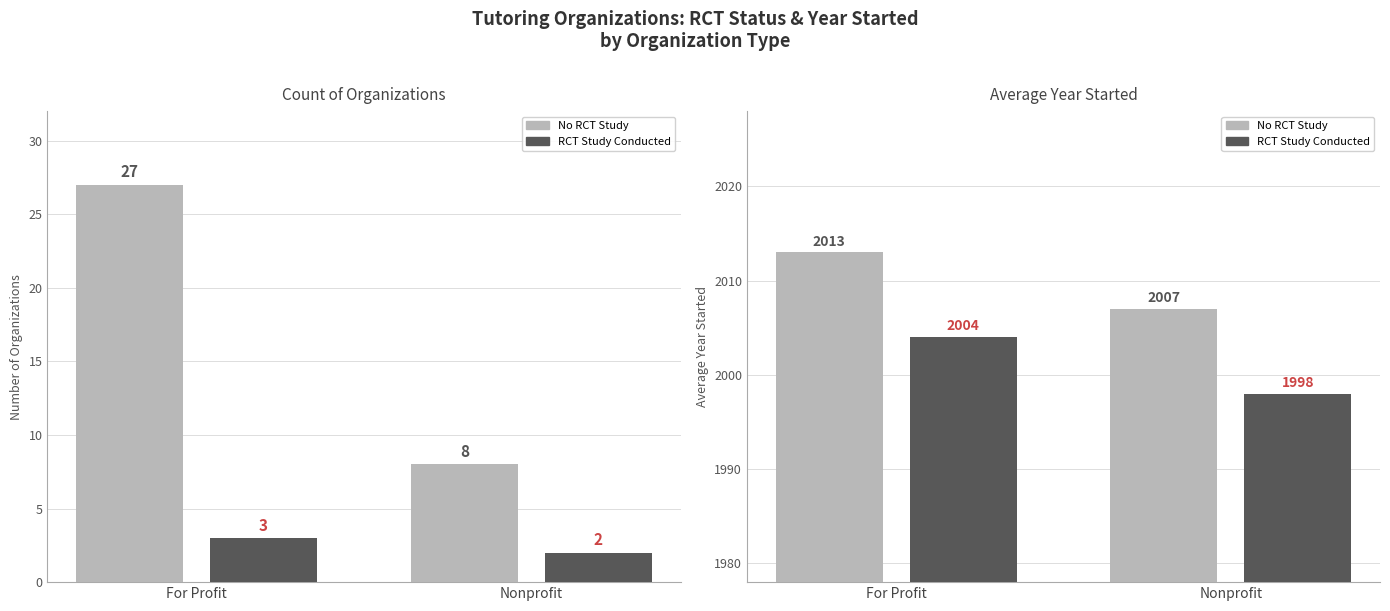

What is the sum of all No RCT Study values?

4020